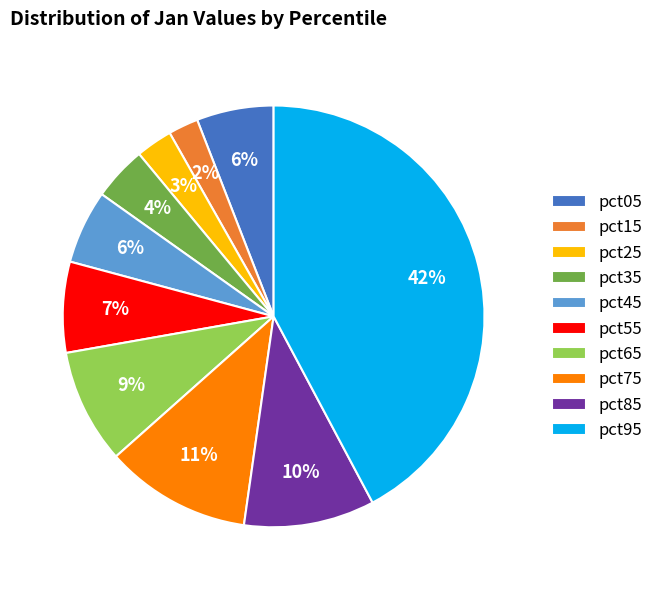

The pct15 slice represents 15% of the pie. True or false?

False